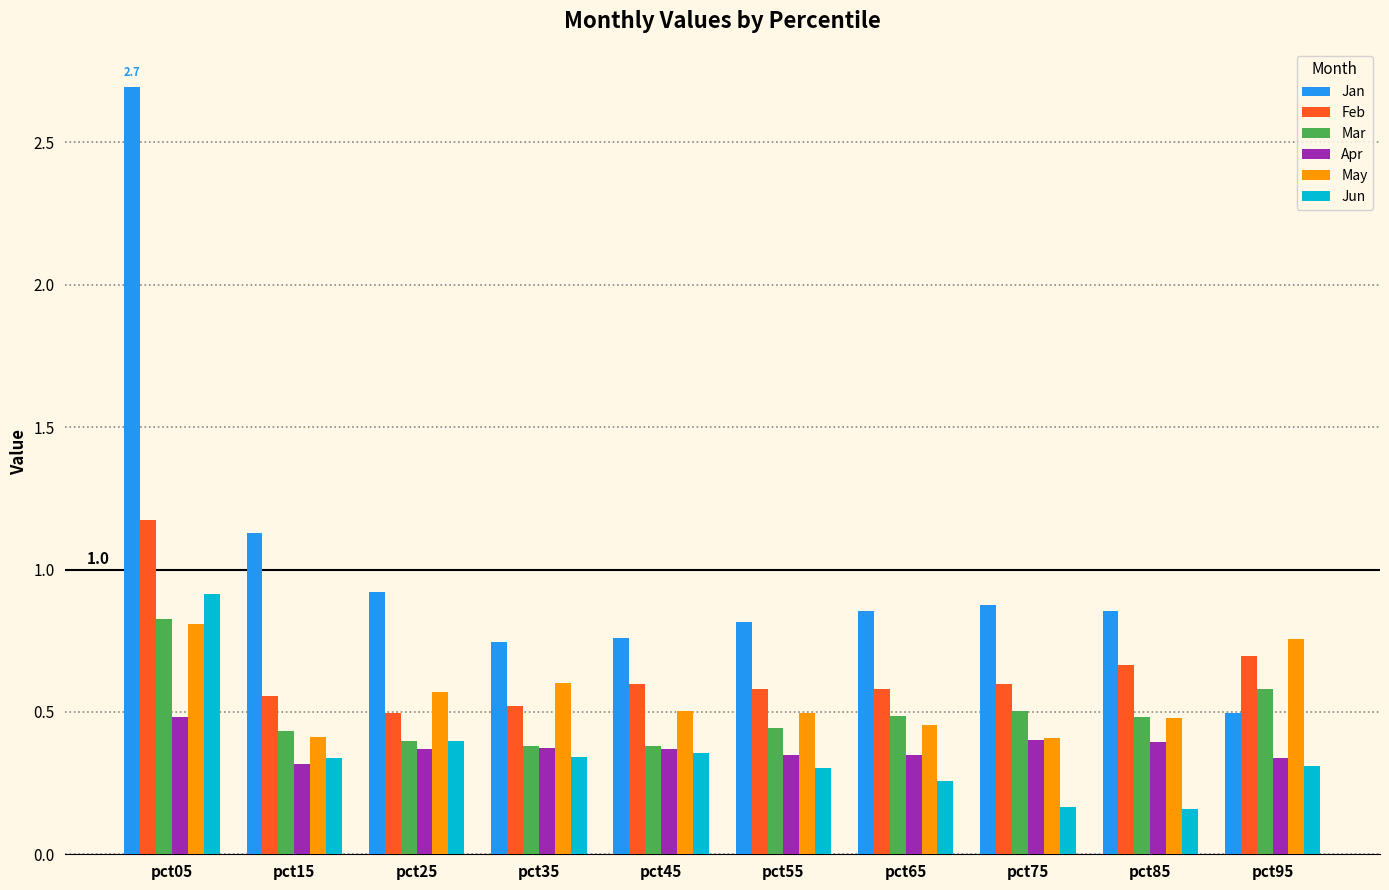

At which label does Mar reach its peak?

pct05